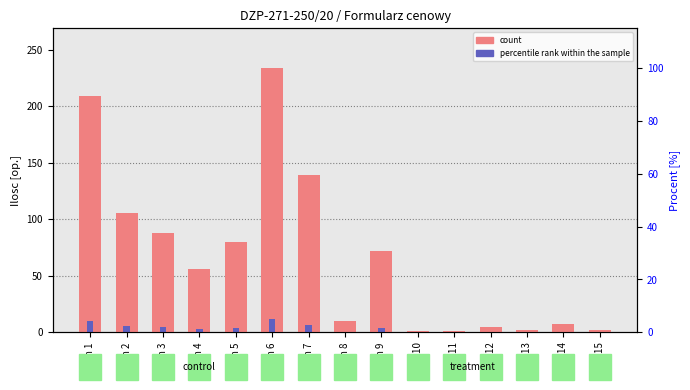

What is the total value across all series at Item 8?

10.5